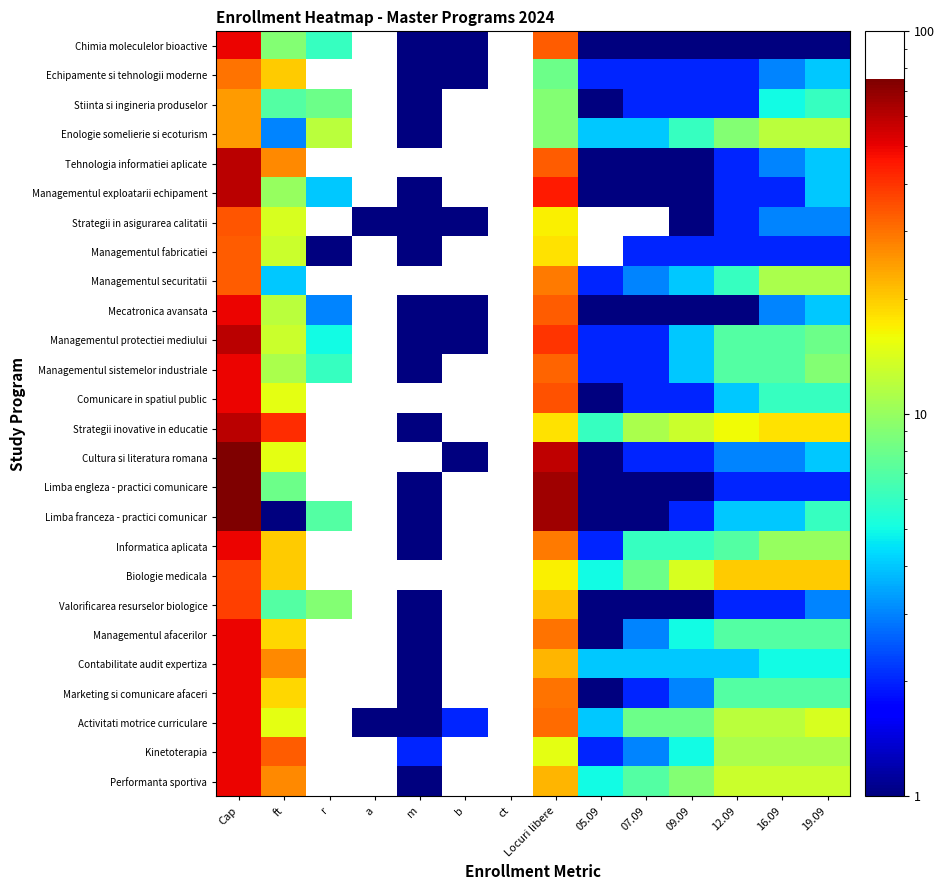

What is the difference between the highest and lowest values at 19.09?

19.0